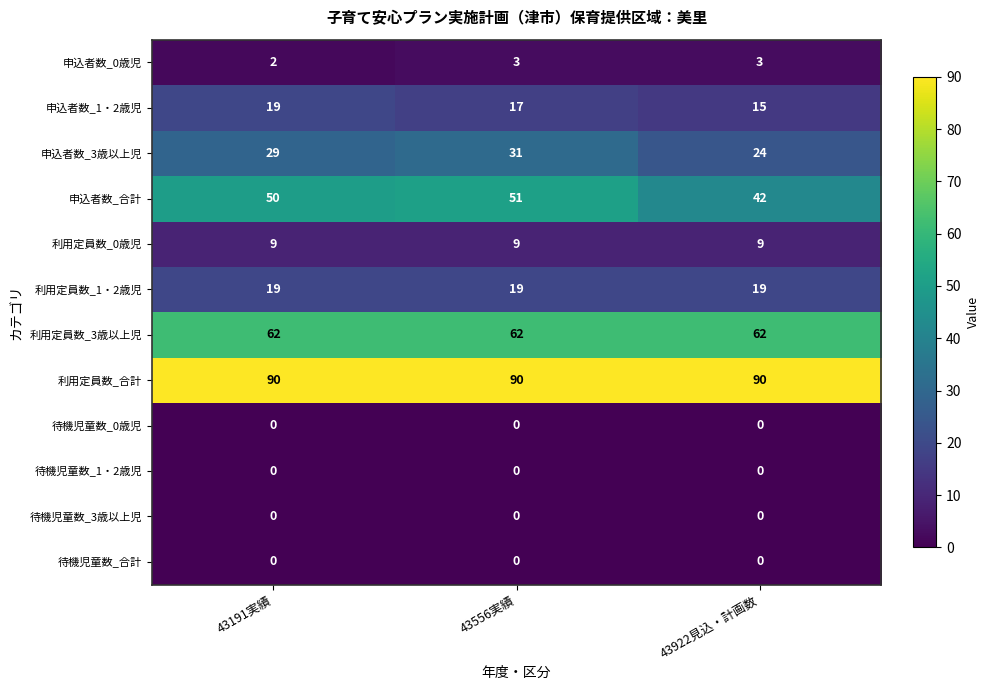

Where does the 申込者数_1・2歳児 series first go above 17?

43191実績